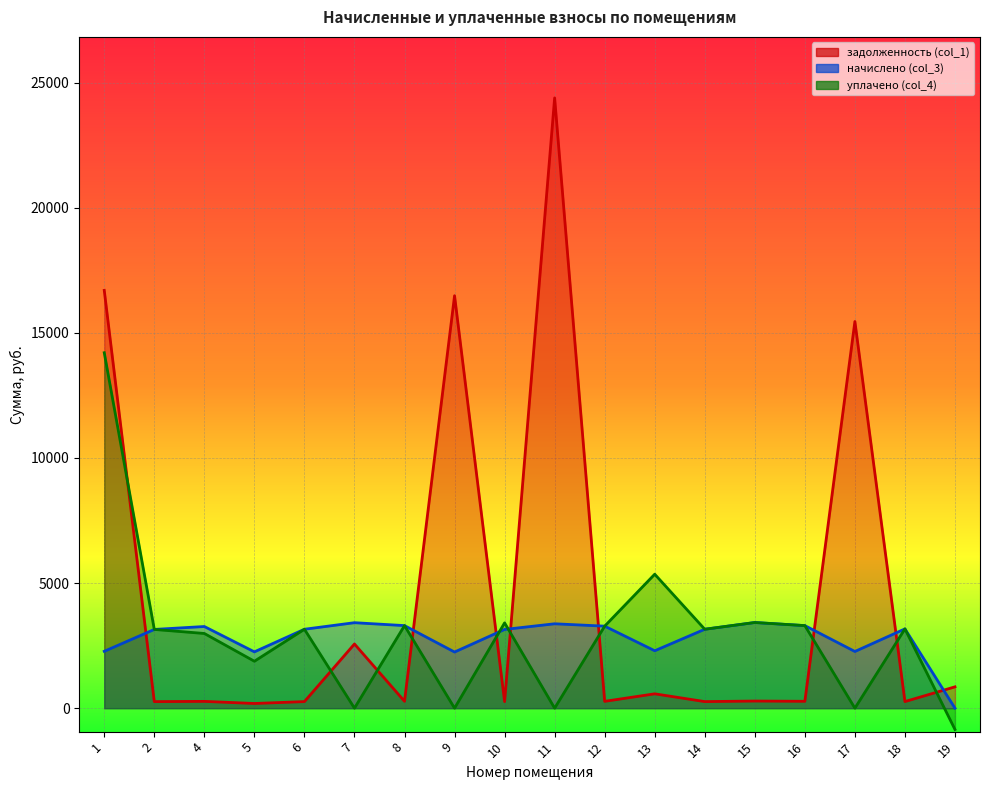

At which label is задолженность (col_1) closest to 12287?

17